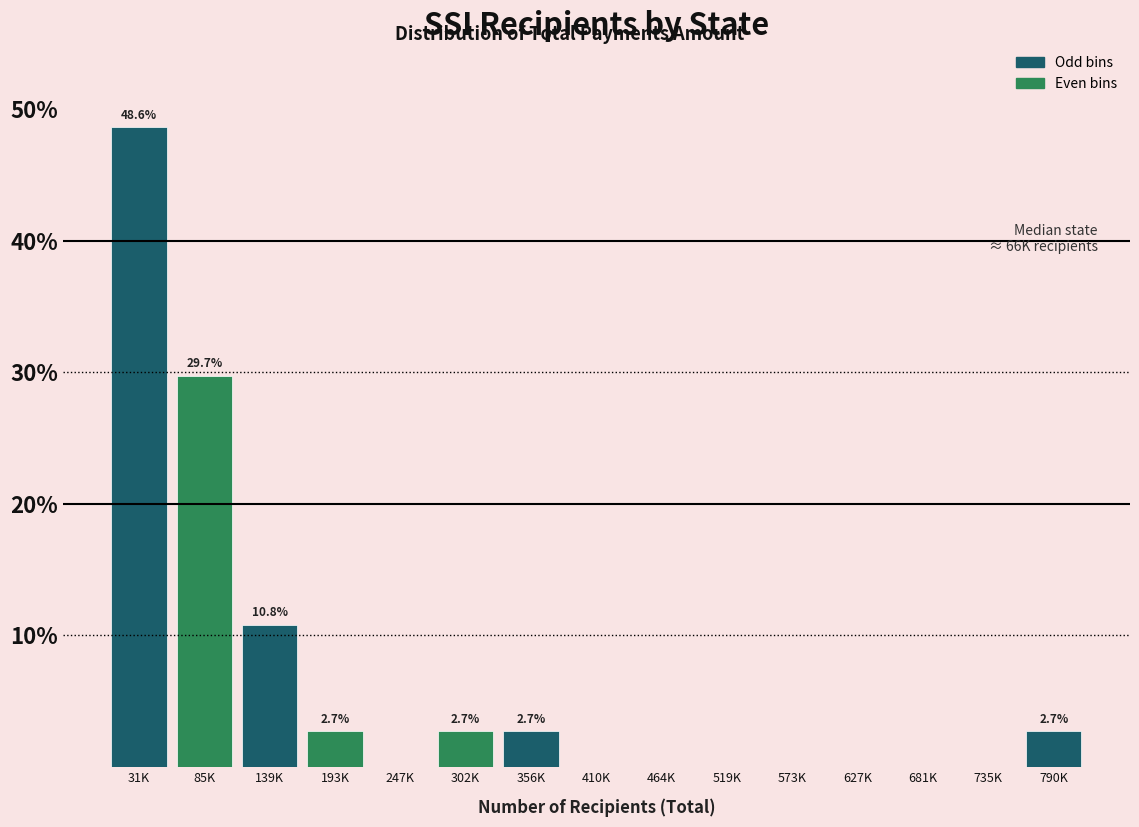

Reading left to right, list all the values displayed in this chart.

31K=48.6	85K=29.7	139K=10.8	193K=2.7	247K=0.0	302K=2.7	356K=2.7	410K=0.0	464K=0.0	519K=0.0	573K=0.0	627K=0.0	681K=0.0	735K=0.0	790K=2.7